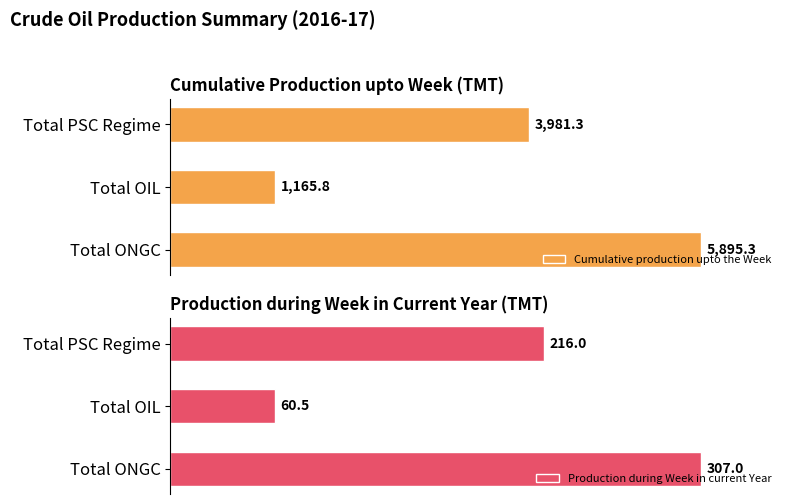

Where is Cumulative production upto the Week nearest to the value 59?

Total PSC Regime